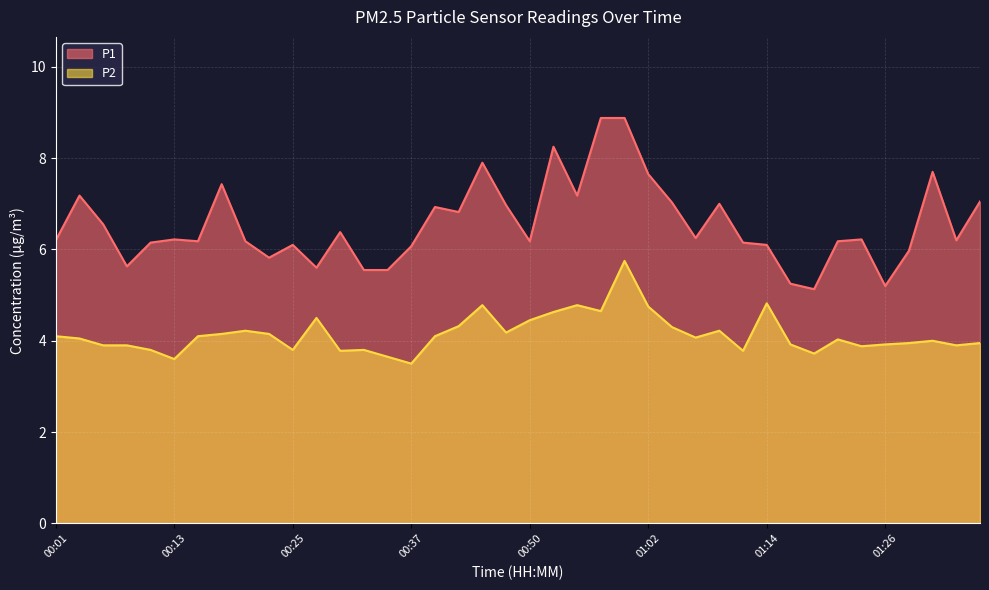

What position from the left is 01:00?

25